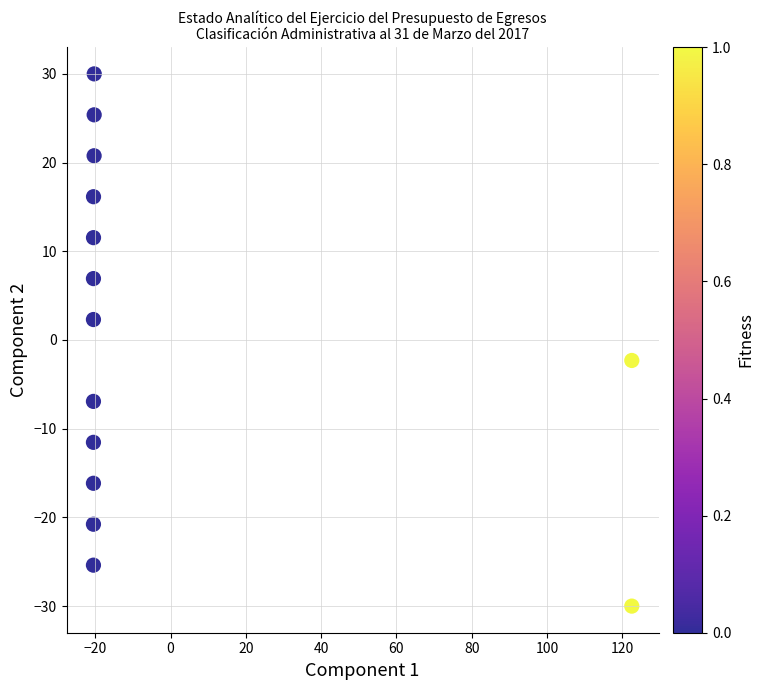

What is the range of X values (max minus min)?

142.9